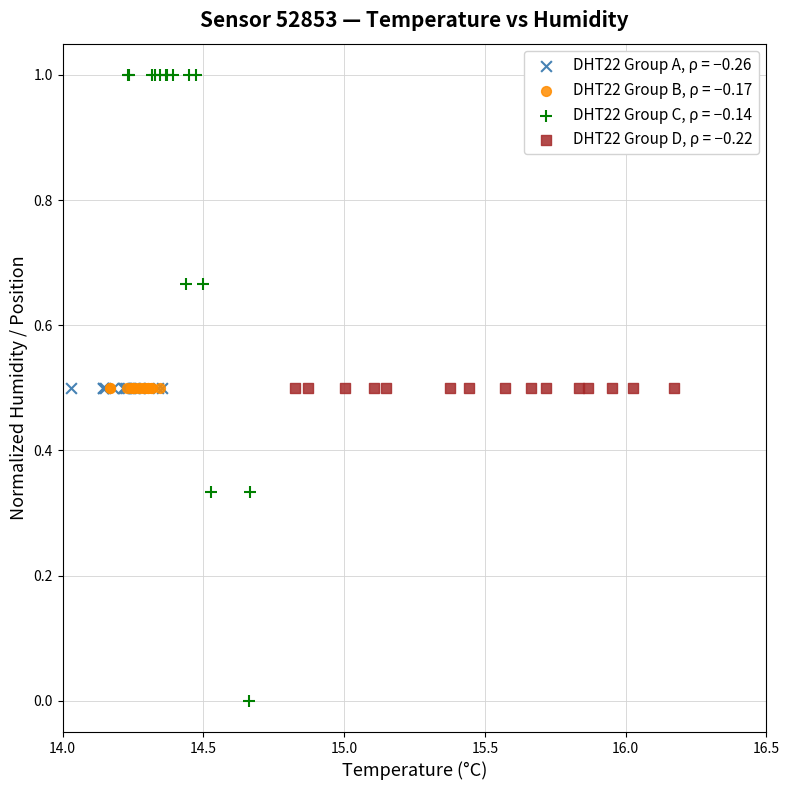

Which series reaches the maximum Y coordinate?

DHT22 Group C, ρ = −0.14